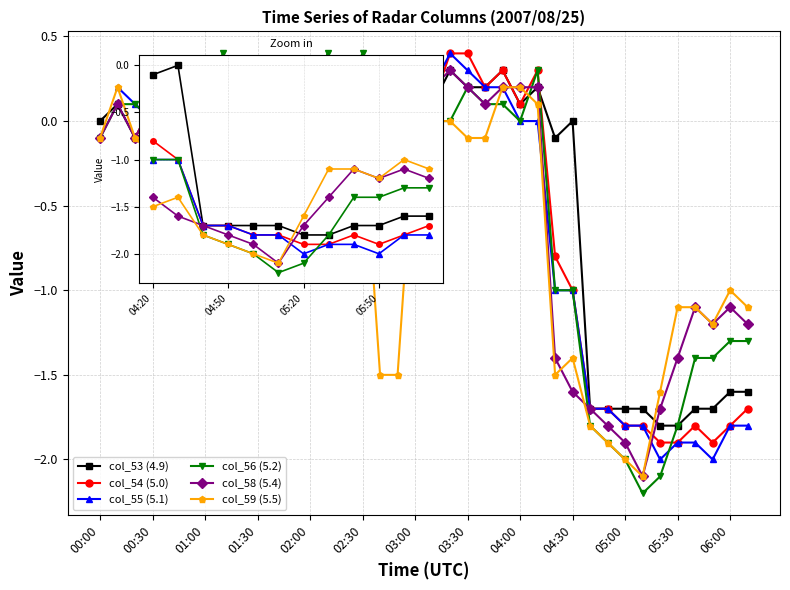

How many data points in col_55 (5.1) are less than -1?

10